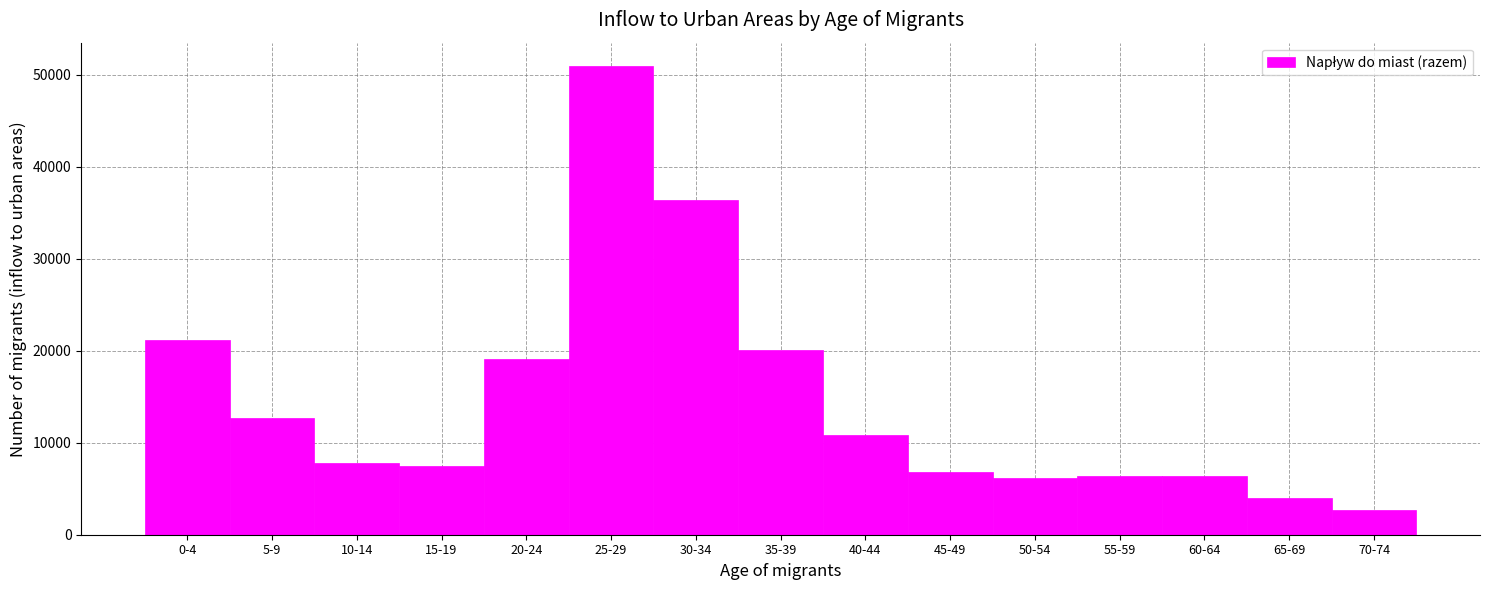

What is the maximum value shown in the chart?

50931